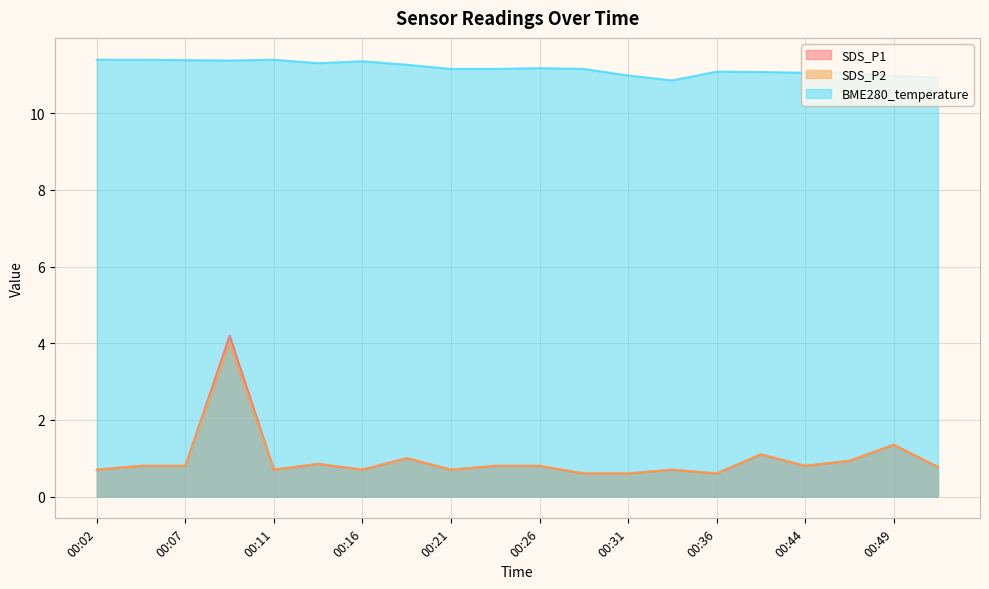

At 00:09, list the series in order from largest to smallest.

BME280_temperature, SDS_P1, SDS_P2